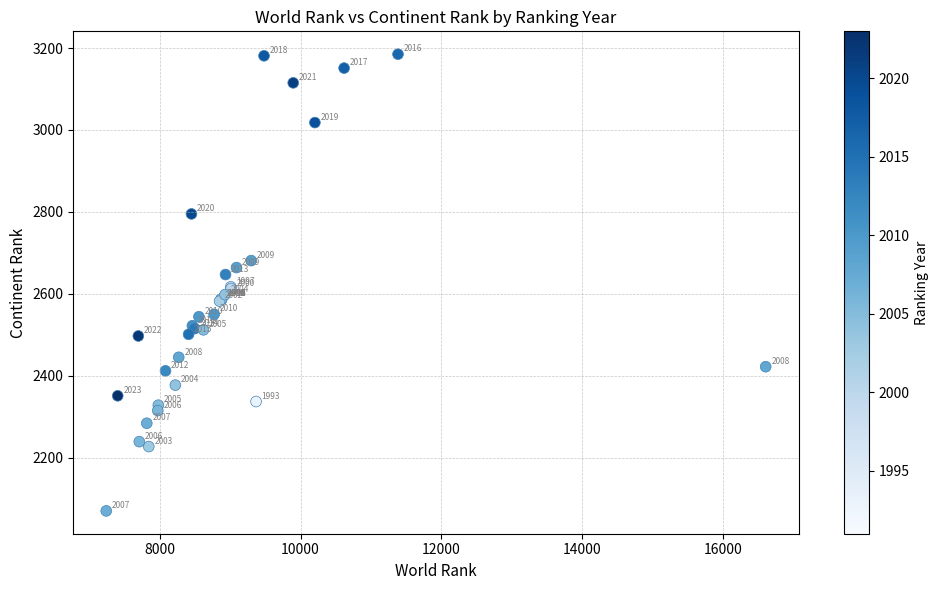

What Y value in the scatter plot is closest to 2627?

2617